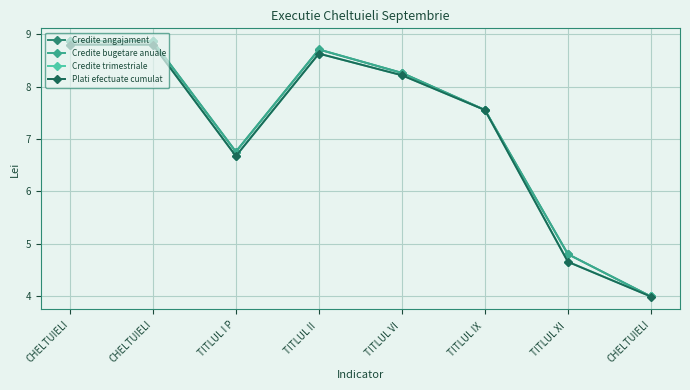

What are all the series names shown in the legend?

Credite angajament, Credite bugetare anuale, Credite trimestriale, Plati efectuate cumulat